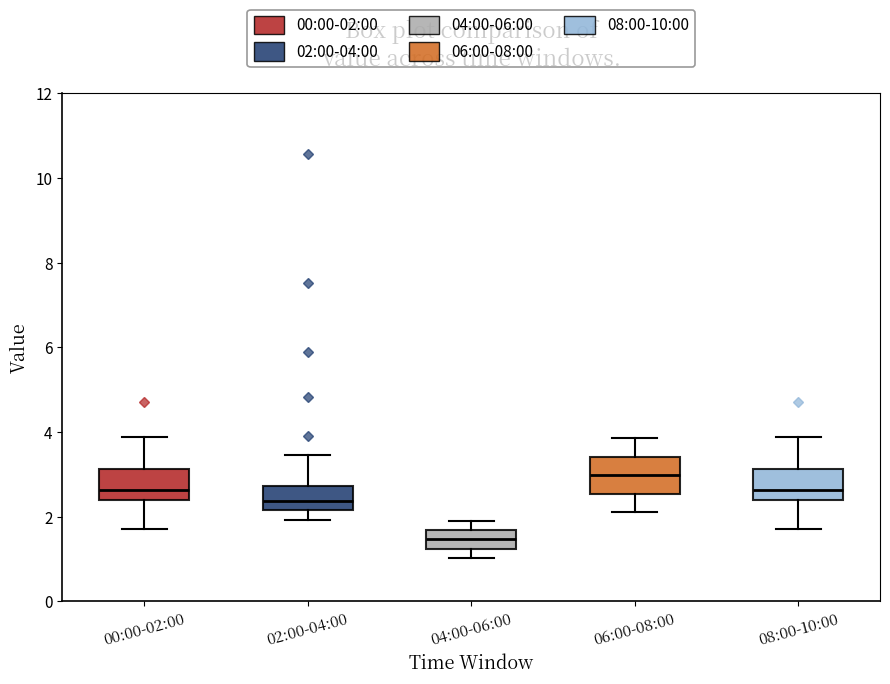

Where is the lower edge of the box for 06:00-08:00 on the y-axis? The values are not printed on the chart, so give them approximately, as read against the axis.

2.6